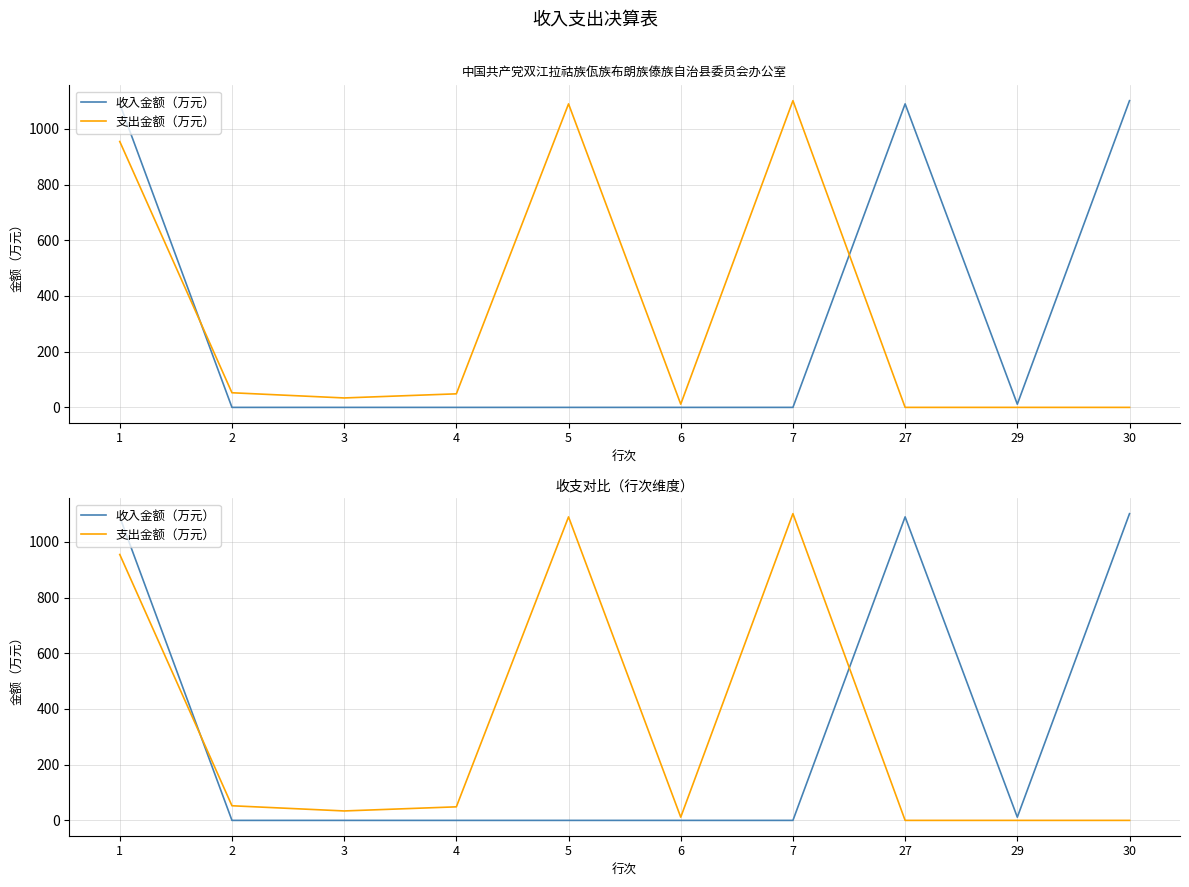

Rank the categories by 支出金额（万元） value from lowest to highest.

27, 29, 30, 6, 3, 4, 2, 1, 5, 7